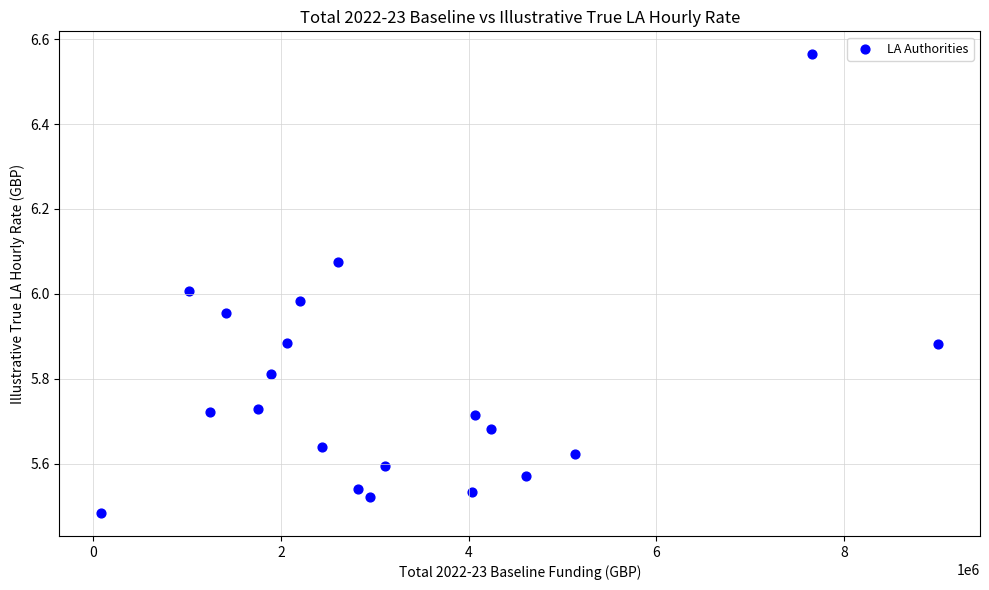

What is the range of X values (max minus min)?

8914415.0